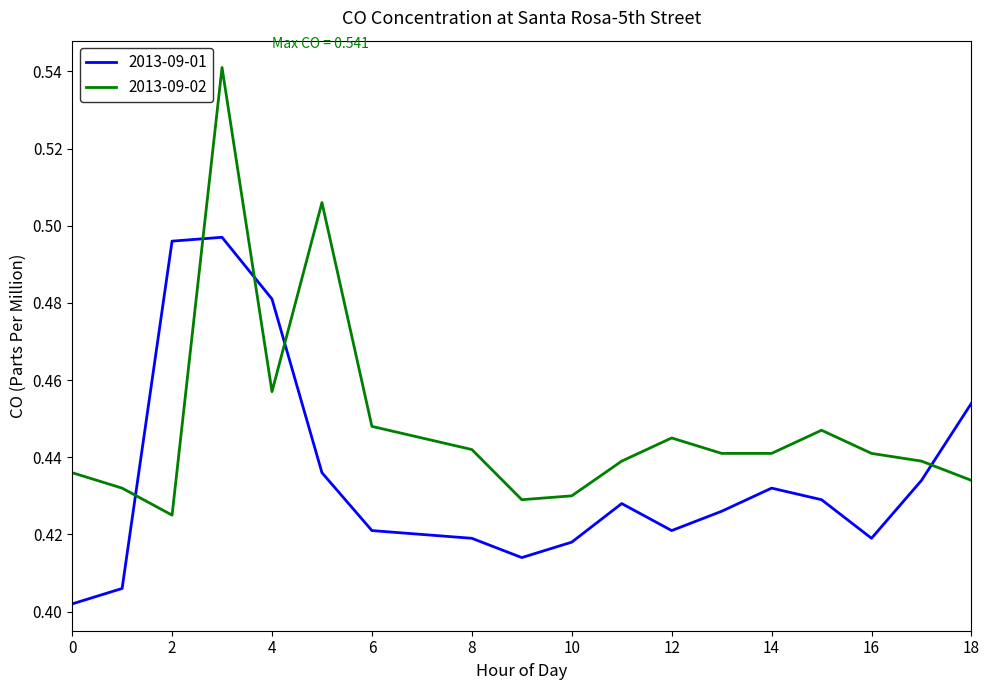

What is the sum of all 2013-09-01 values?

8.3